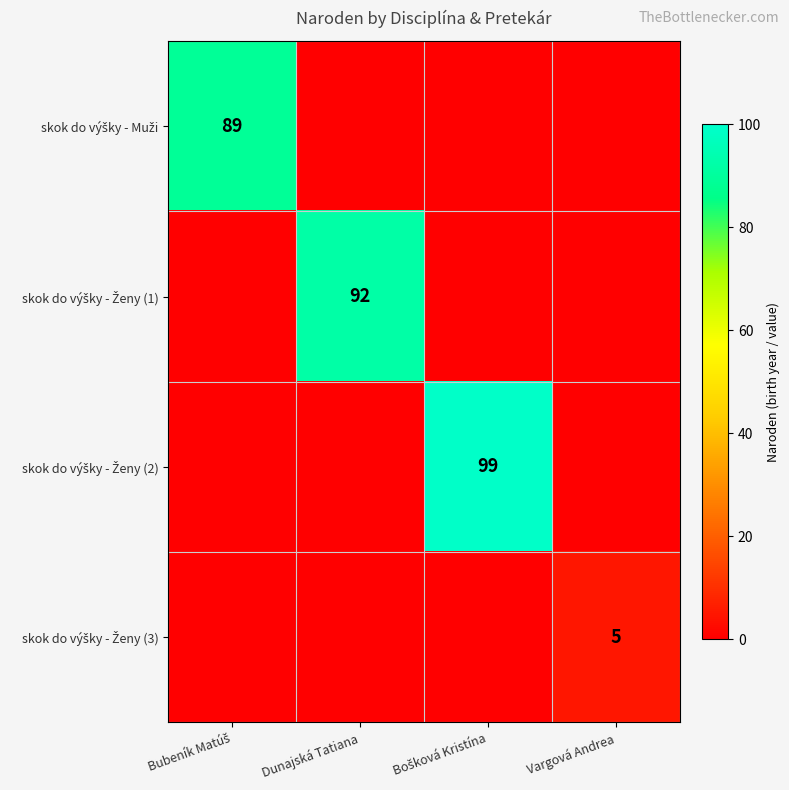

Which series has the largest total across all categories?

skok do výšky - Ženy (2)